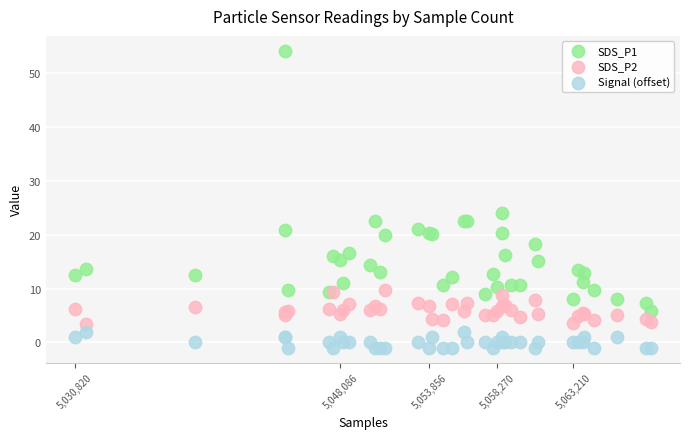

What are all the series names shown in the legend?

SDS_P1, SDS_P2, Signal (offset)